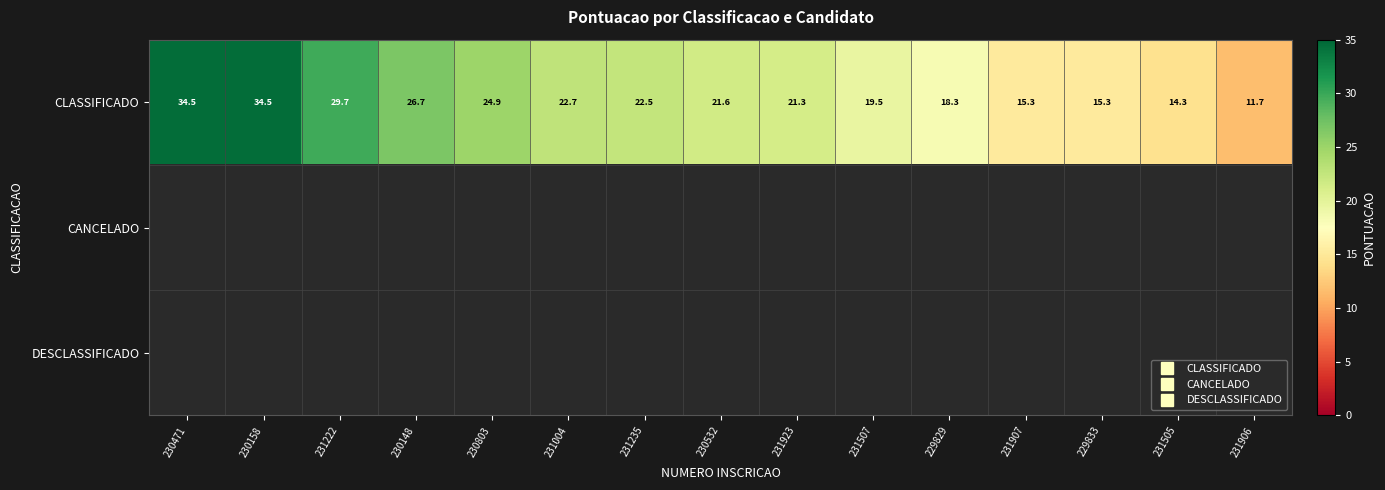

What is the minimum value shown in the chart?

11.7